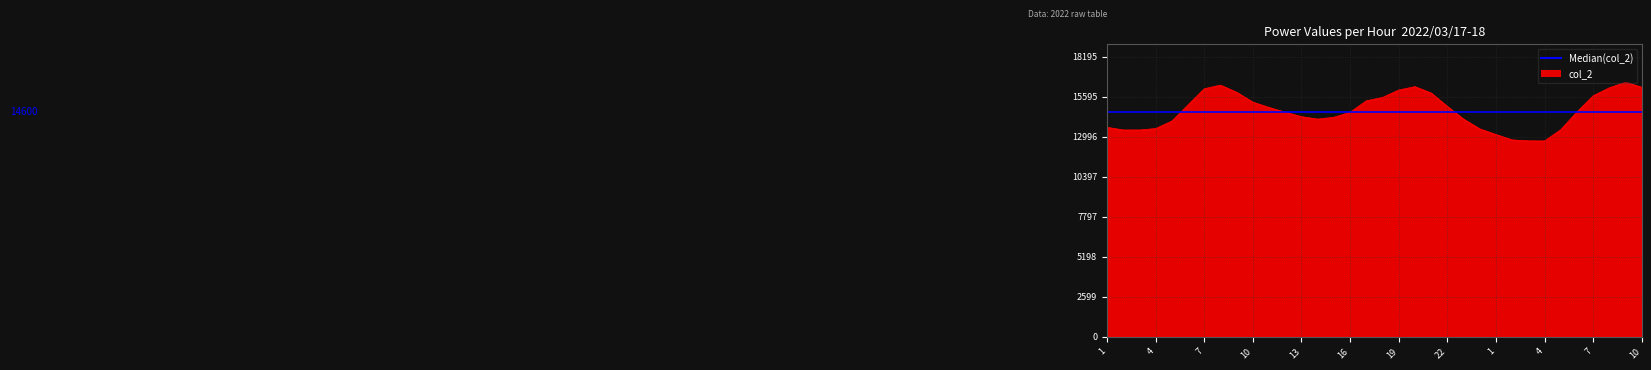

What value does the Median col_2 series have at 4?

14600.5